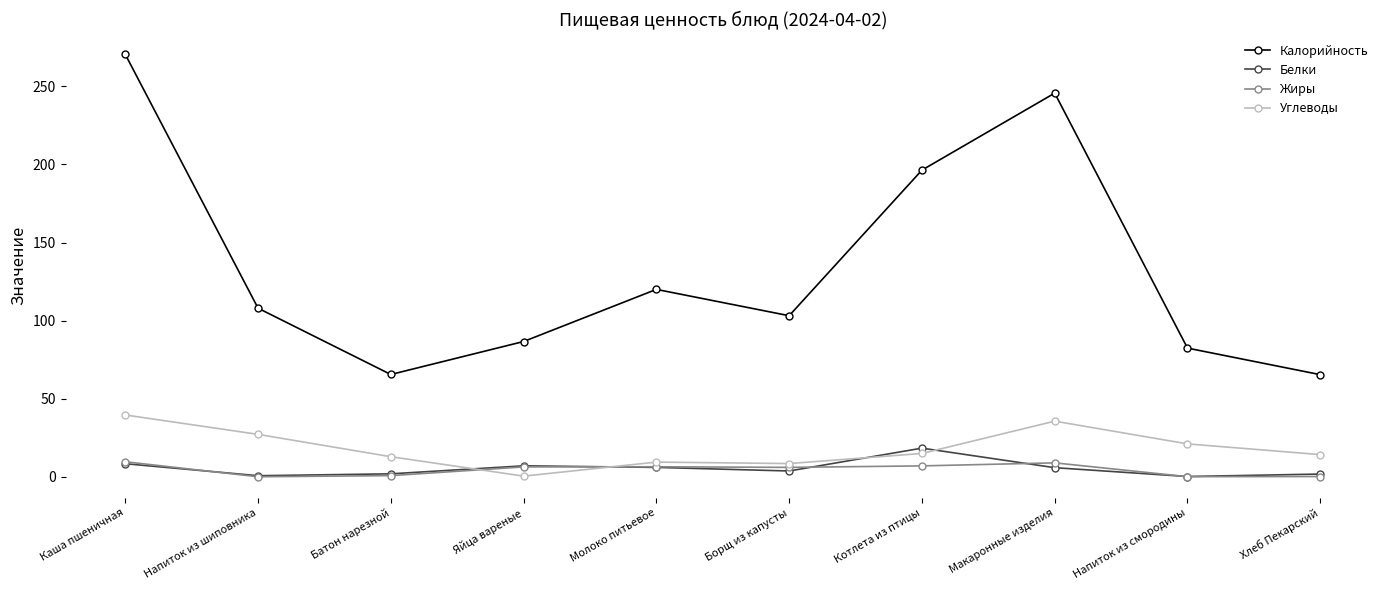

How many lines are shown in the chart?

4